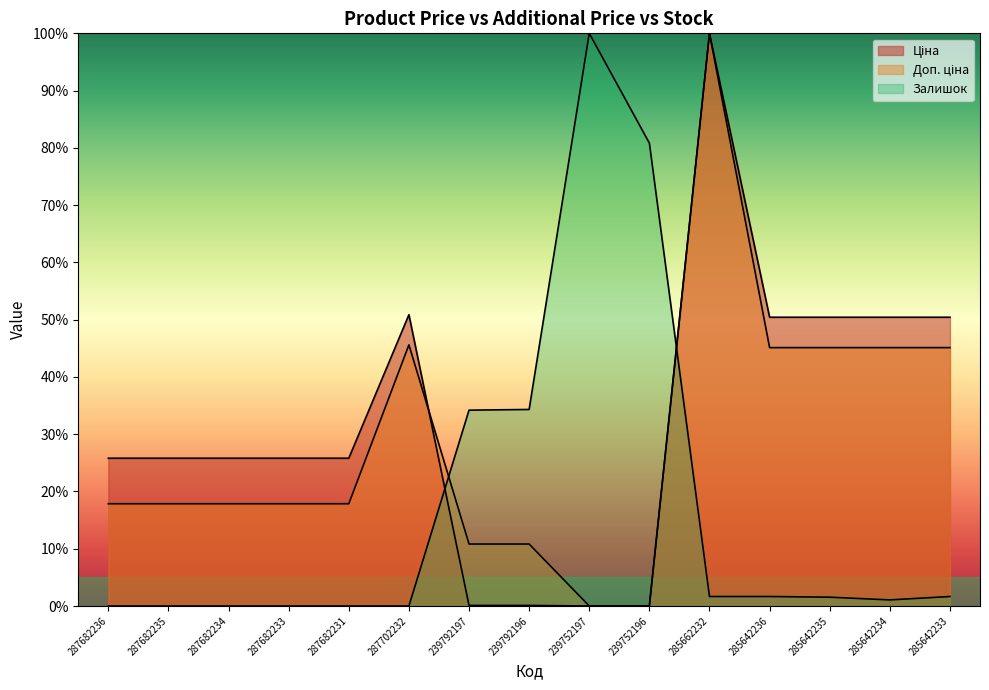

Where is the first local maximum for Залишок?

239752197